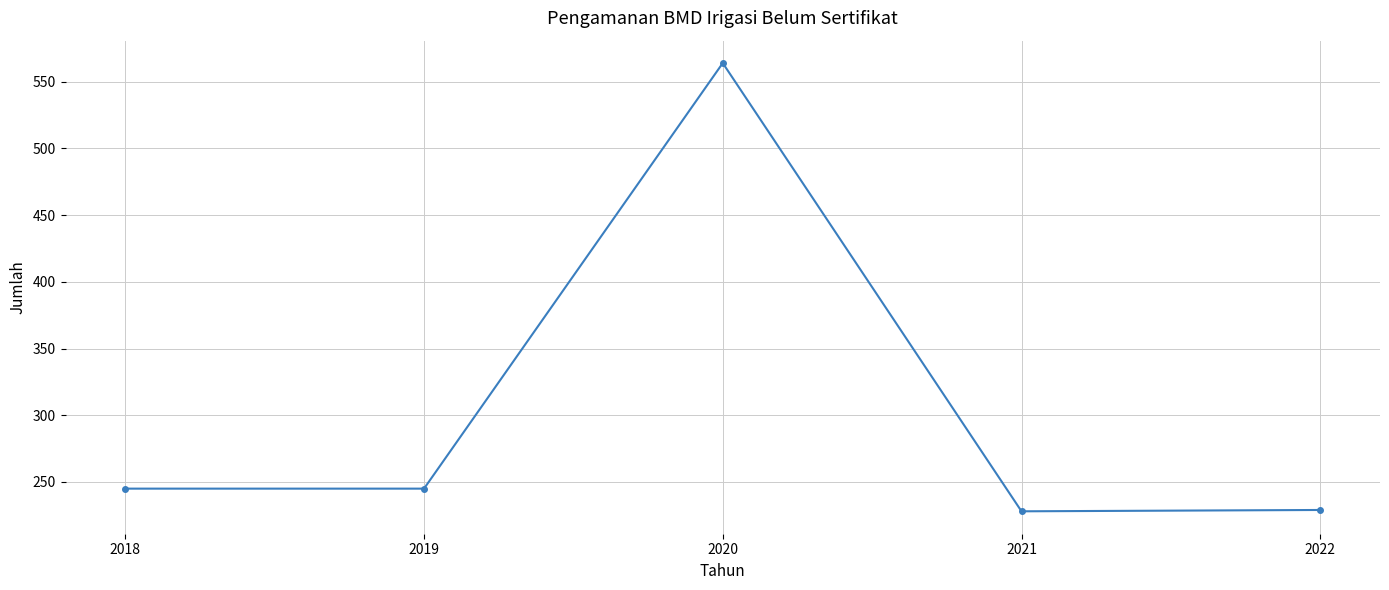

Which has a higher value, 2018 or 2021?

2018